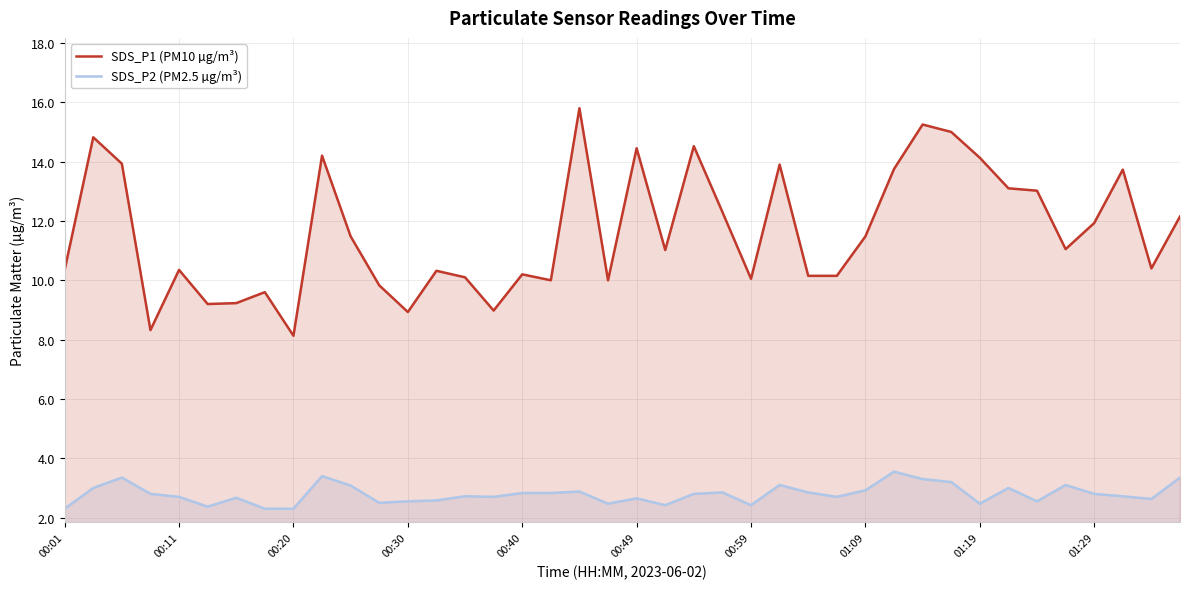

What is the sum of all SDS_P1 (PM10 µg/m³) values?

465.3